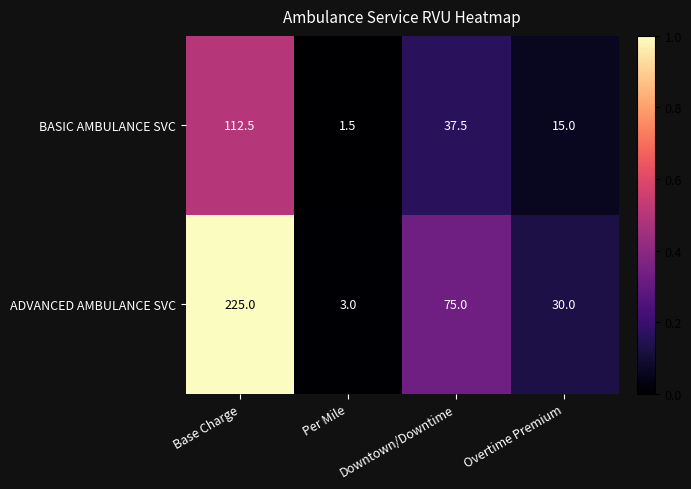

The BASIC AMBULANCE SVC series shows 37.5 at Downtown/Downtime. True or false?

True